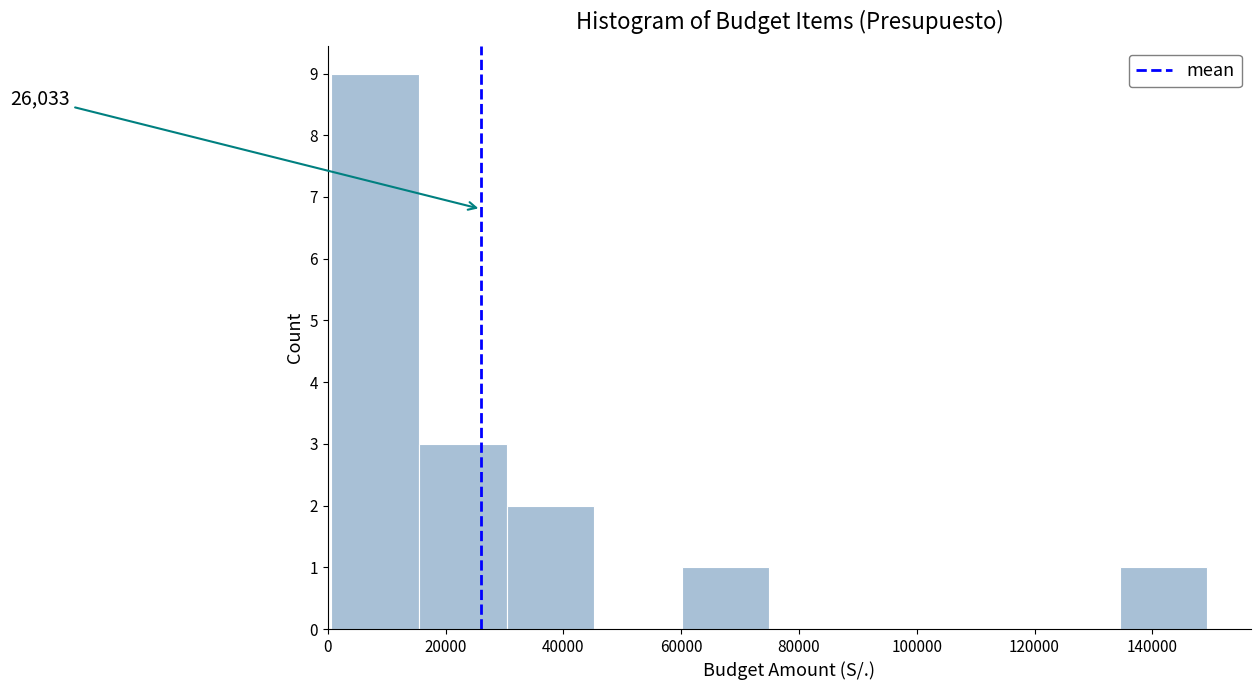

Which range on the x-axis has the tallest bar?

0 to 16000